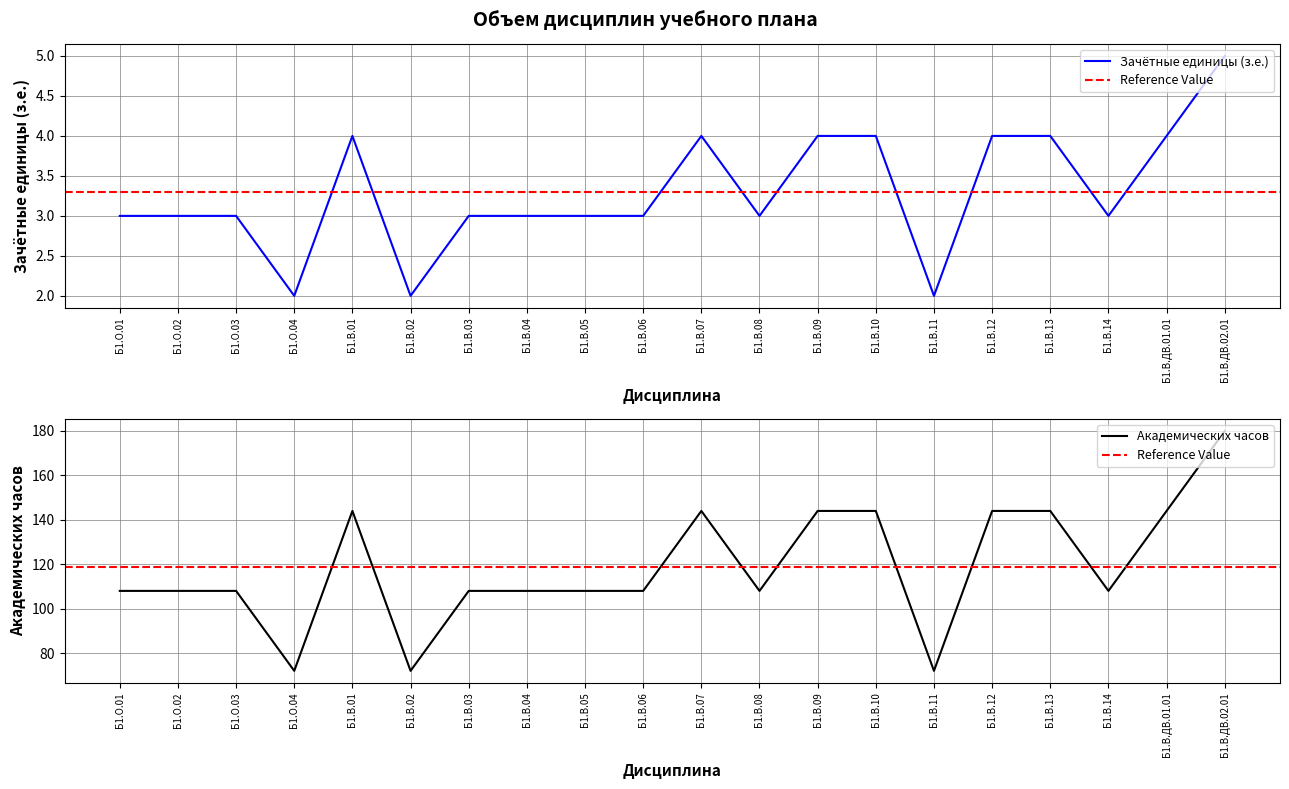

The Часов (з.е.) series shows 2 at Б1.В.02. True or false?

True